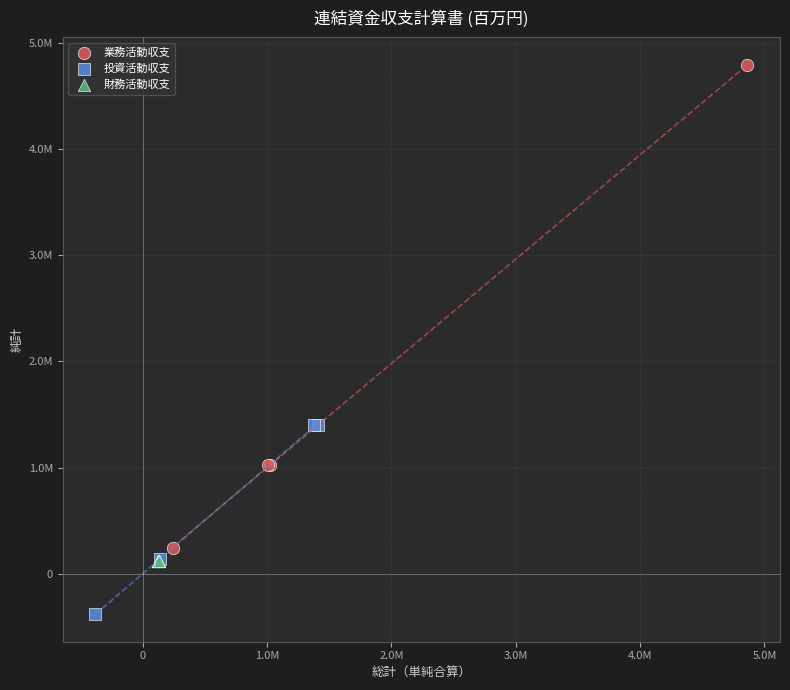

What are all the series names shown in the legend?

業務活動収支, 投資活動収支, 財務活動収支